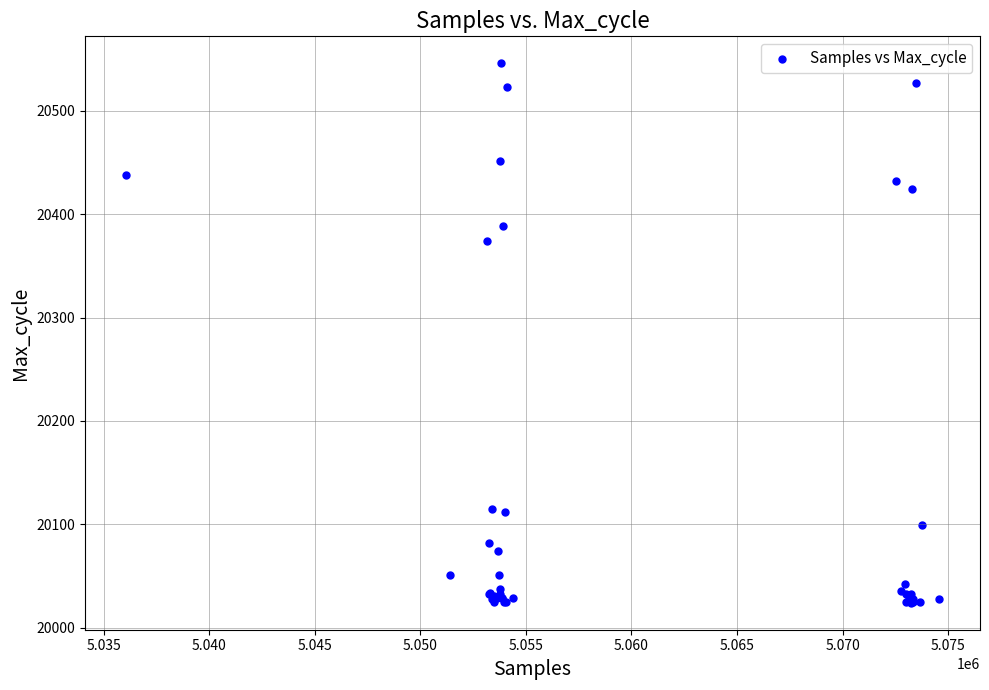

What Y value in the scatter plot is closest to 20285?

20374